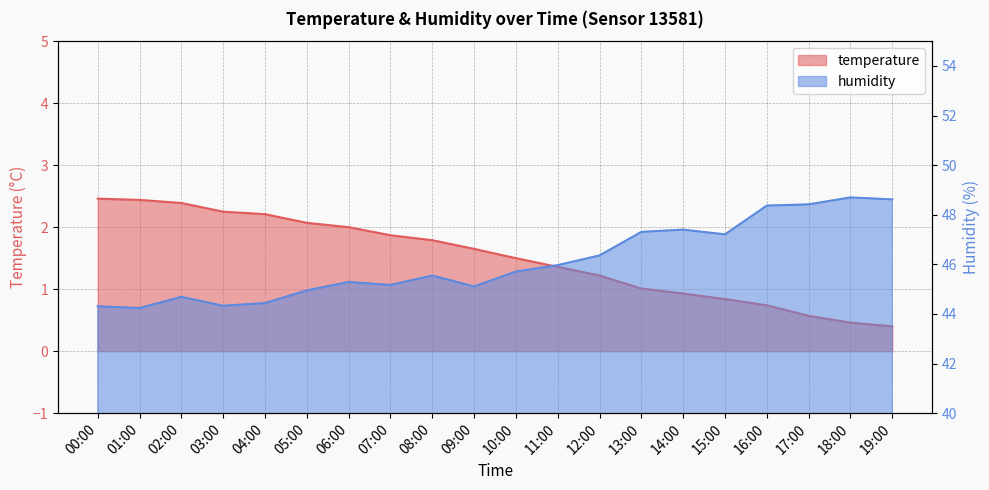

Rank the categories by humidity value from highest to lowest.

18:00, 19:00, 17:00, 16:00, 14:00, 13:00, 15:00, 12:00, 11:00, 10:00, 08:00, 06:00, 07:00, 09:00, 05:00, 02:00, 04:00, 03:00, 00:00, 01:00